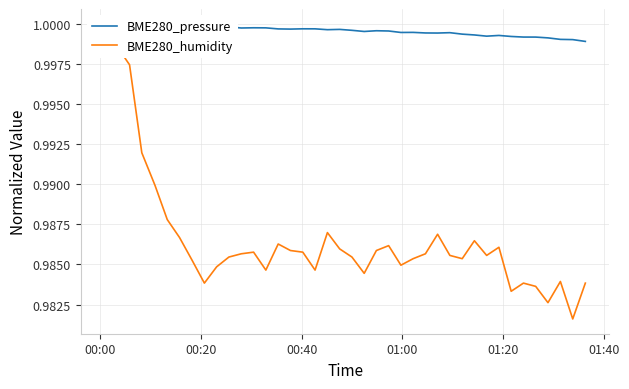

Rank the series by their maximum value, from lowest to highest.

BME280_humidity, BME280_pressure